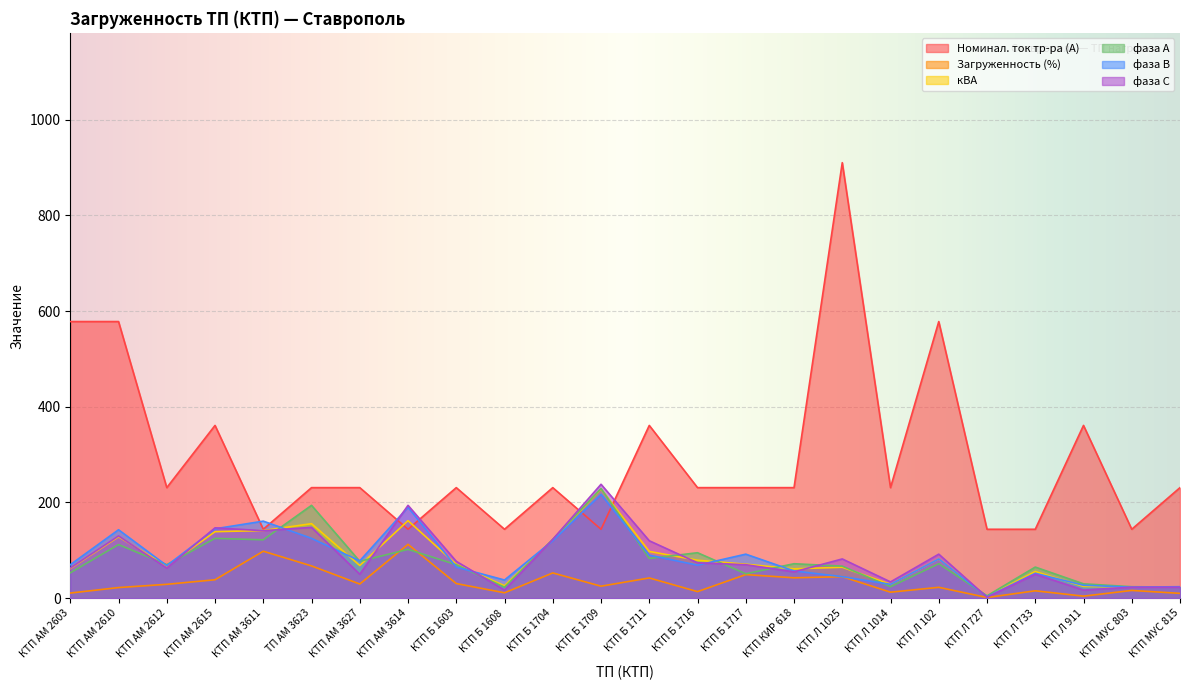

True or false: Загруженность (%) and кВА intersect in this chart.

False